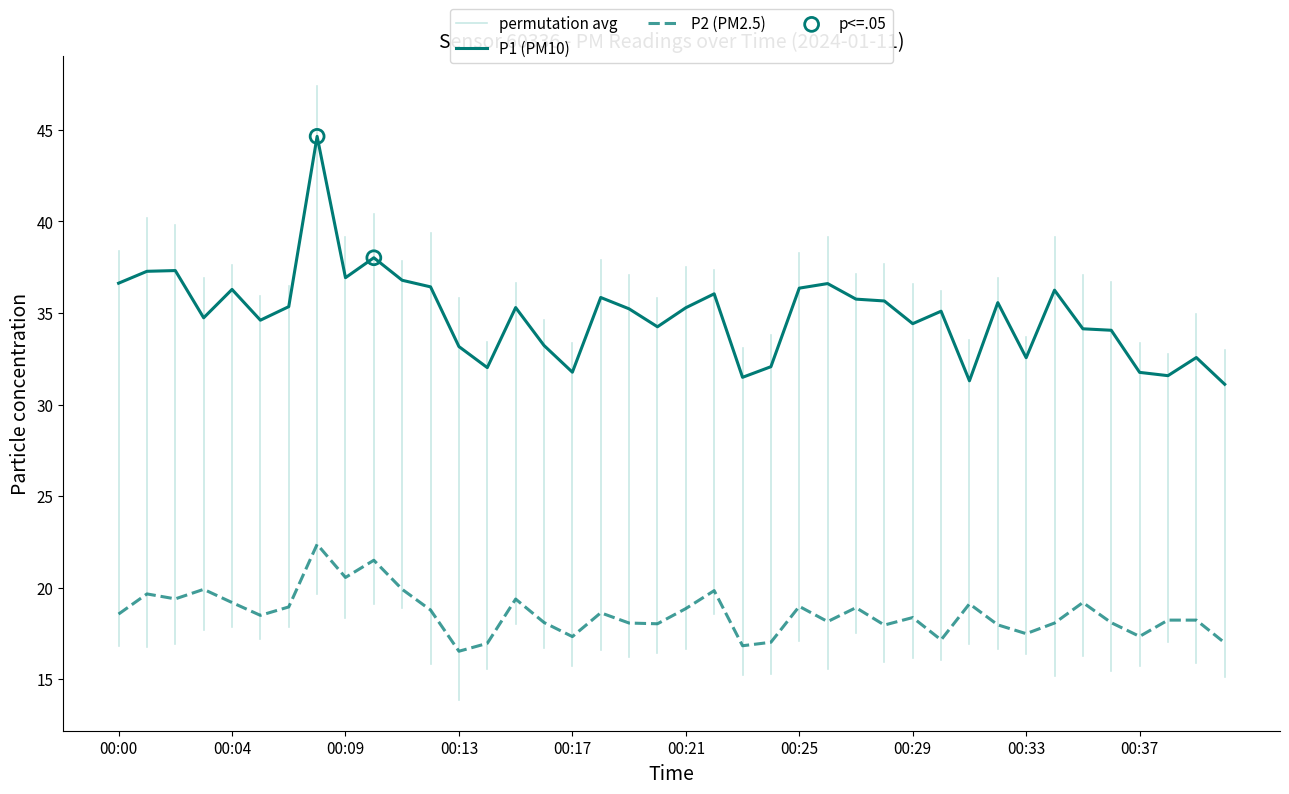

At how many categories does at least one series exceed 19?

40